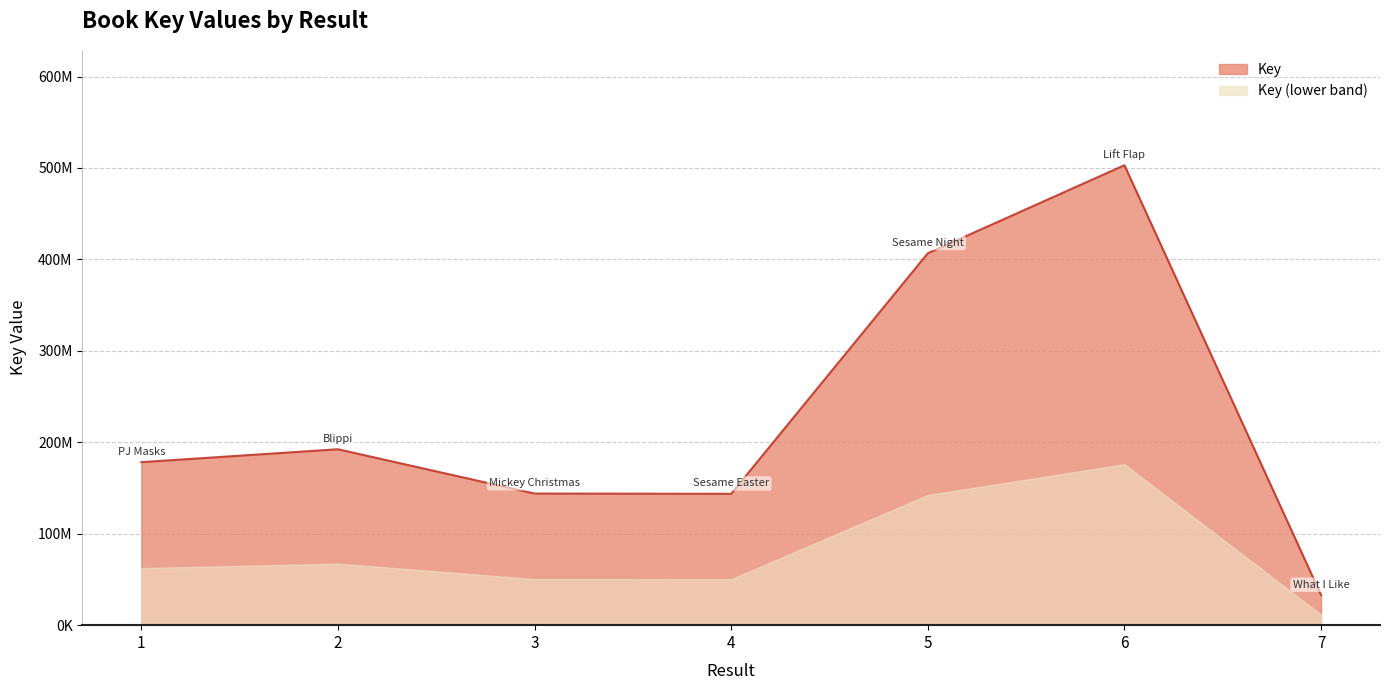

What is the ratio of the value at 7 to the value at 5?

0.1